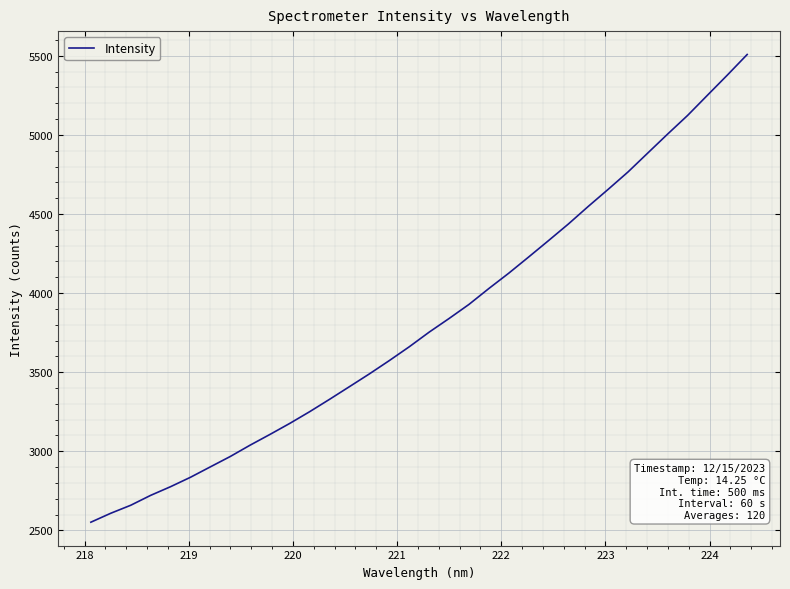

What is the smallest value displayed?

2551.7